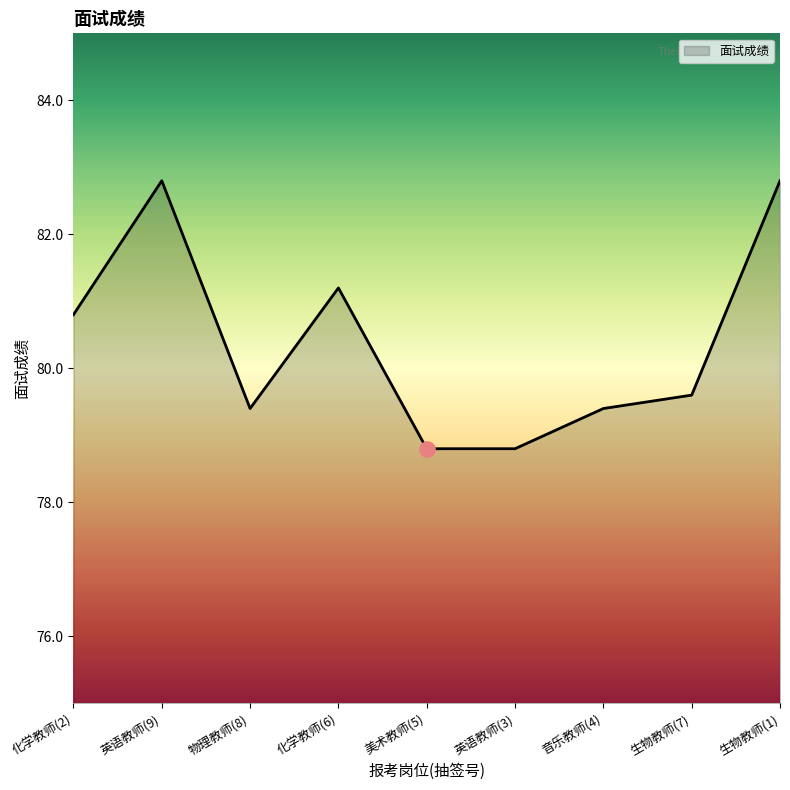

What is the change in value from 化学教师(2) to 物理教师(8)?

-1.4